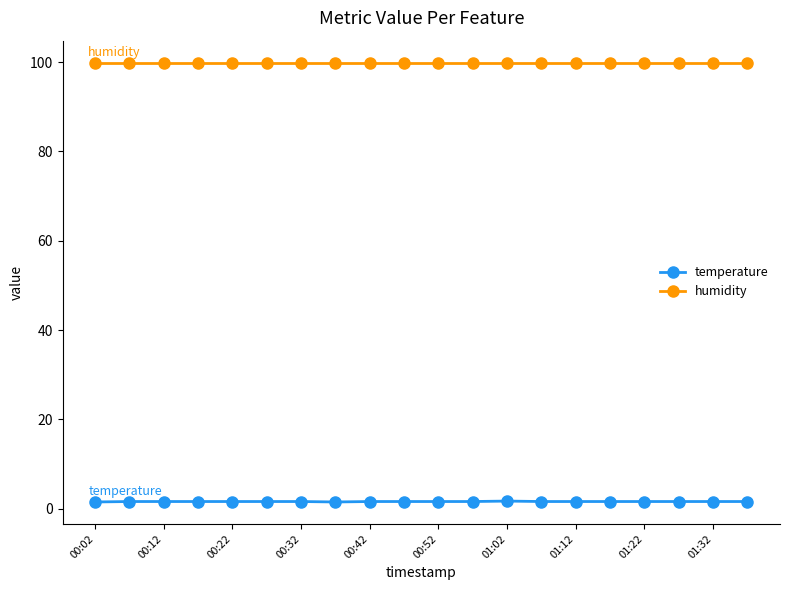

What is the sum of all humidity values?

1998.0